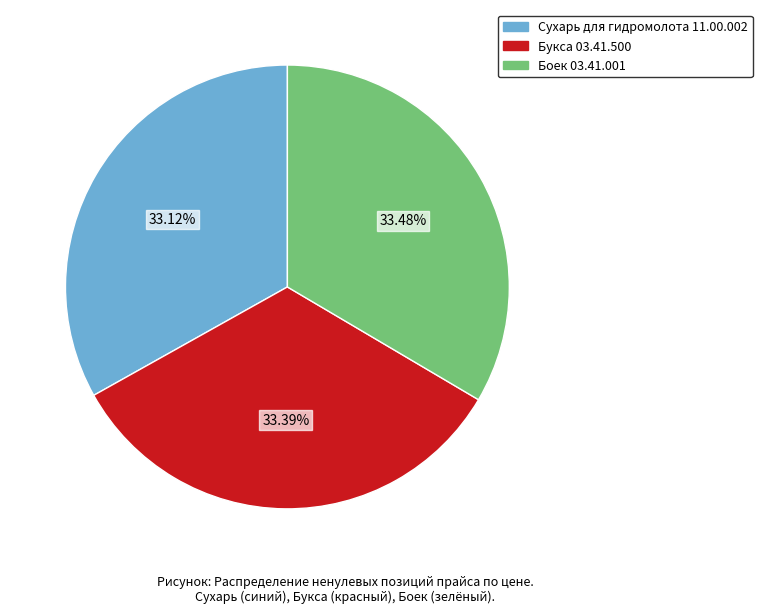

How many slices are in this pie chart?

3